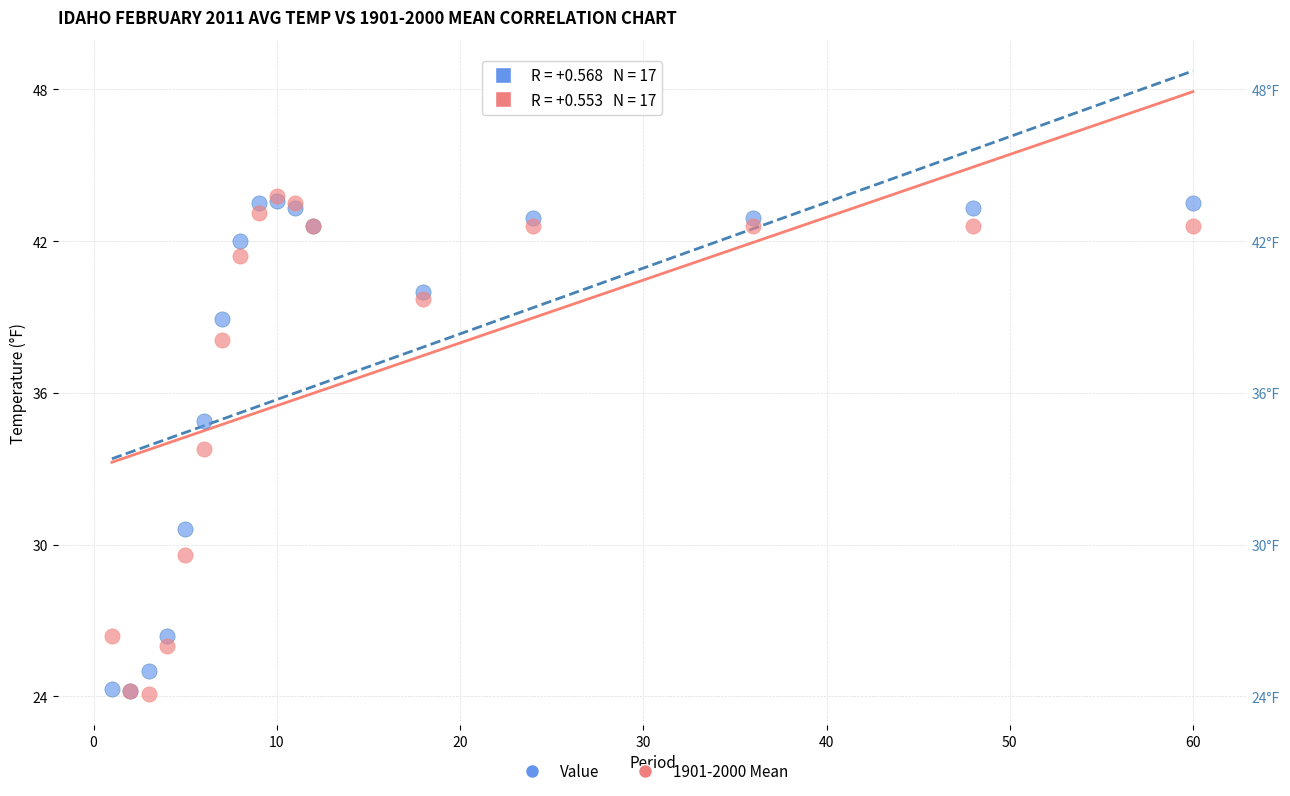

Across all series, what Y value is closest to 33?

33.8